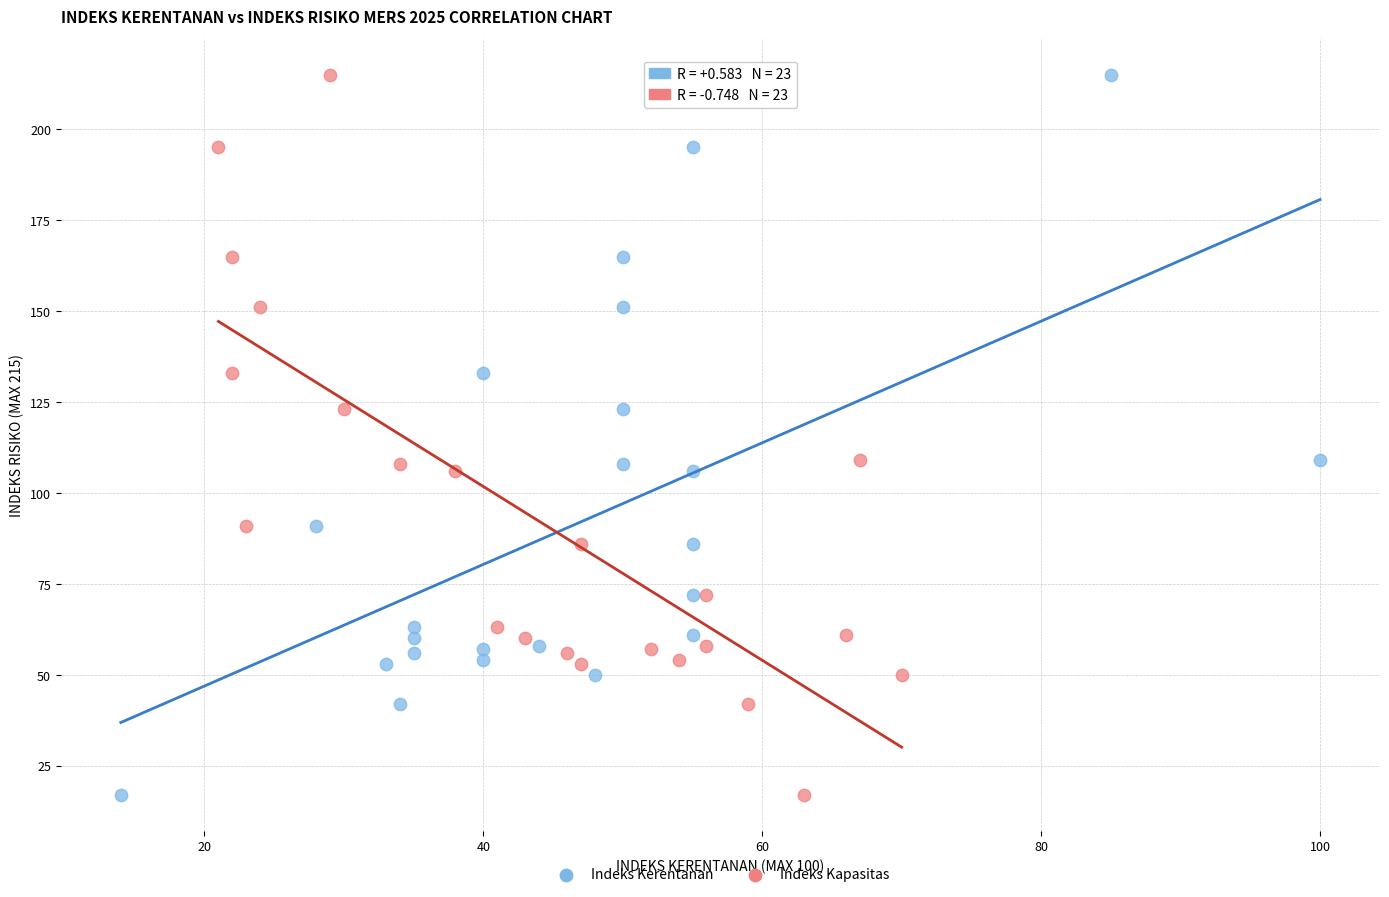

What are all the series names shown in the legend?

Indeks Kerentanan, Indeks Kapasitas